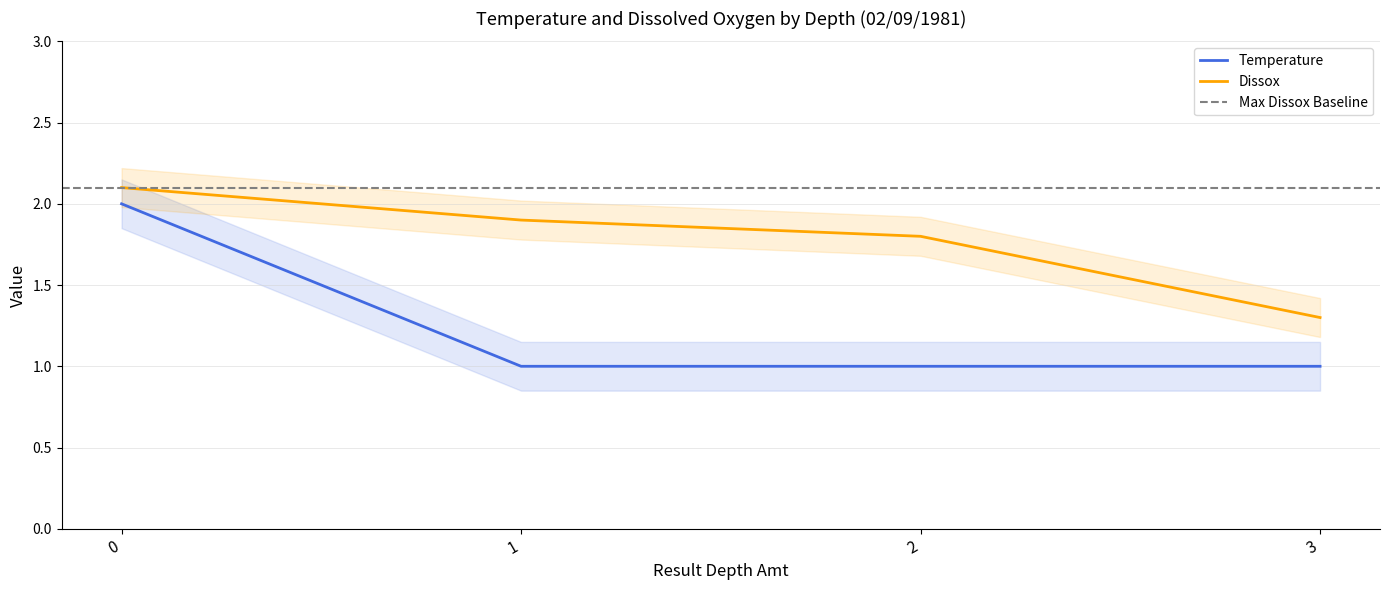

Reading left to right, list all the values displayed in this chart.

Temperature: 0=2.0	1=1.0	2=1.0	3=1.0
Dissox: 0=2.1	1=1.9	2=1.8	3=1.3